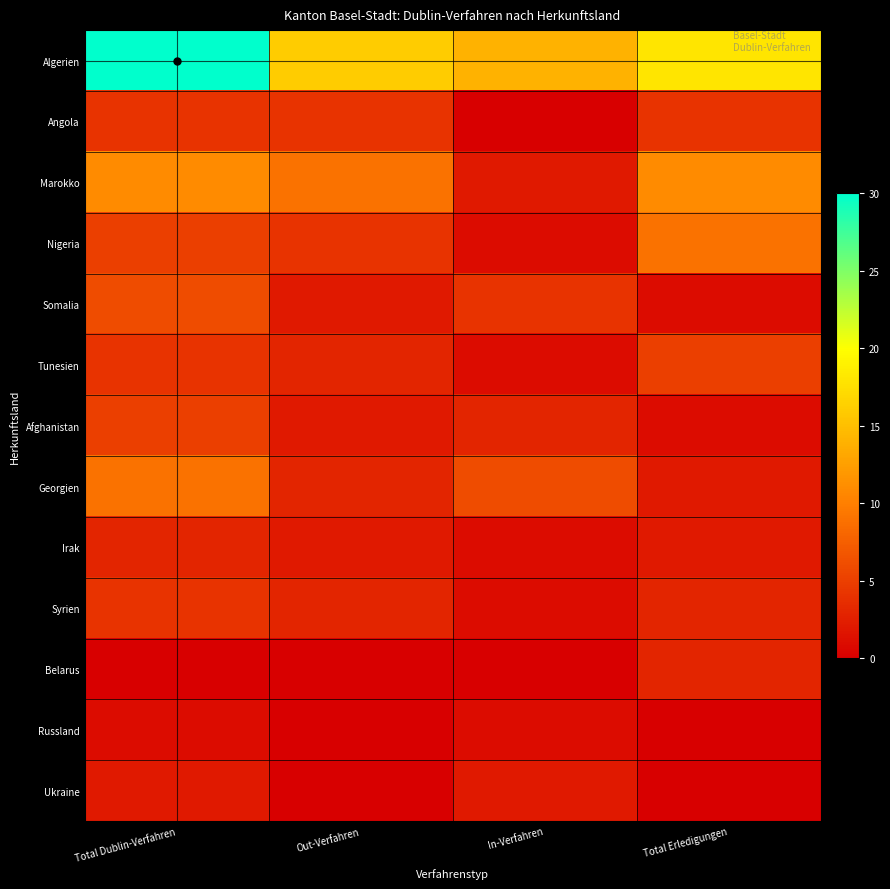

Reading left to right, extract all data points from this chart.

Algerien: Total Dublin-Verfahren=30	Out-Verfahren=16	In-Verfahren=14	Total Erledigungen=18
Angola: Total Dublin-Verfahren=4	Out-Verfahren=4	In-Verfahren=0	Total Erledigungen=4
Marokko: Total Dublin-Verfahren=11	Out-Verfahren=9	In-Verfahren=2	Total Erledigungen=11
Nigeria: Total Dublin-Verfahren=5	Out-Verfahren=4	In-Verfahren=1	Total Erledigungen=9
Somalia: Total Dublin-Verfahren=6	Out-Verfahren=2	In-Verfahren=4	Total Erledigungen=1
Tunesien: Total Dublin-Verfahren=4	Out-Verfahren=3	In-Verfahren=1	Total Erledigungen=5
Afghanistan: Total Dublin-Verfahren=5	Out-Verfahren=2	In-Verfahren=3	Total Erledigungen=1
Georgien: Total Dublin-Verfahren=9	Out-Verfahren=3	In-Verfahren=6	Total Erledigungen=2
Irak: Total Dublin-Verfahren=3	Out-Verfahren=2	In-Verfahren=1	Total Erledigungen=2
Syrien: Total Dublin-Verfahren=4	Out-Verfahren=3	In-Verfahren=1	Total Erledigungen=3
Belarus: Total Dublin-Verfahren=0	Out-Verfahren=0	In-Verfahren=0	Total Erledigungen=3
Russland: Total Dublin-Verfahren=1	Out-Verfahren=0	In-Verfahren=1	Total Erledigungen=0
Ukraine: Total Dublin-Verfahren=2	Out-Verfahren=0	In-Verfahren=2	Total Erledigungen=0